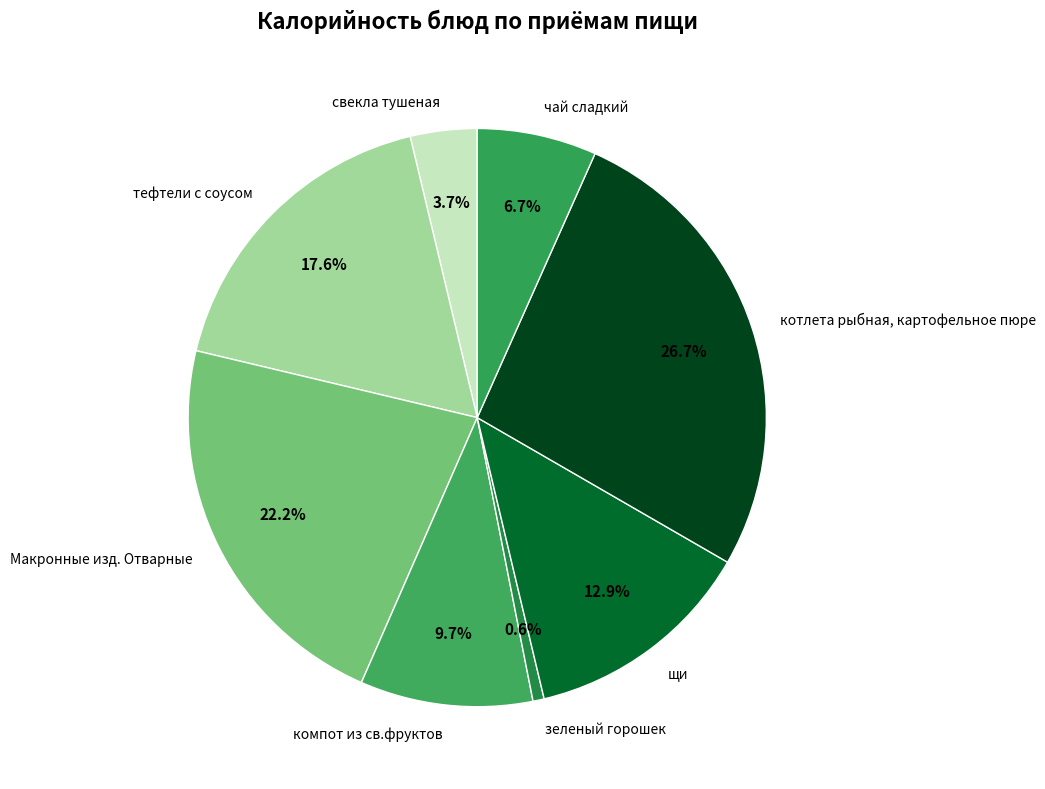

Rank the categories by value from highest to lowest.

котлета рыбная, картофельное пюре, Макронные изд. Отварные, тефтели с соусом, щи, компот из св.фруктов, чай сладкий, свекла тушеная, зеленый горошек